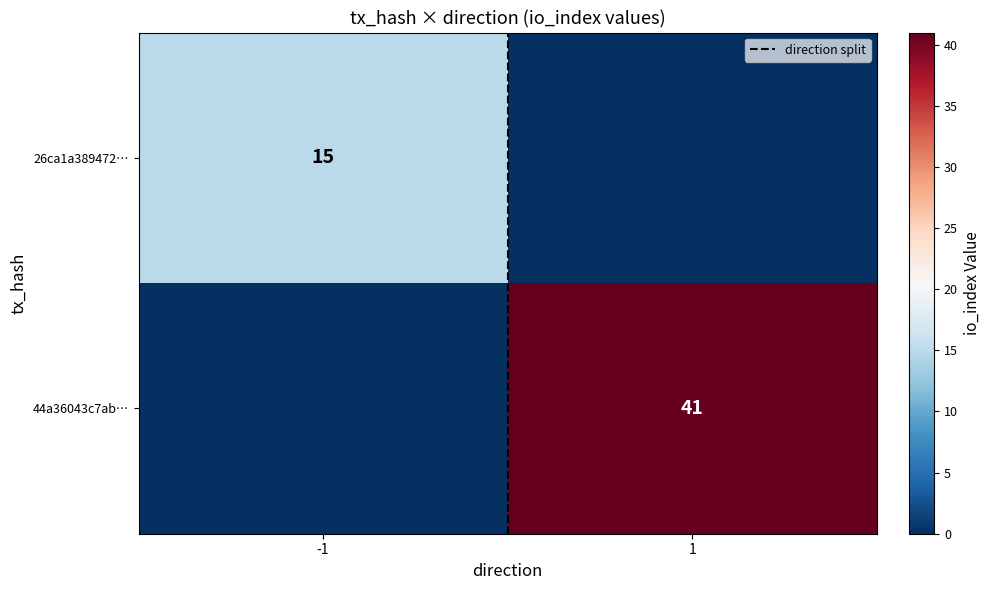

Which series has the widest spread of values?

44a36043c7ab…